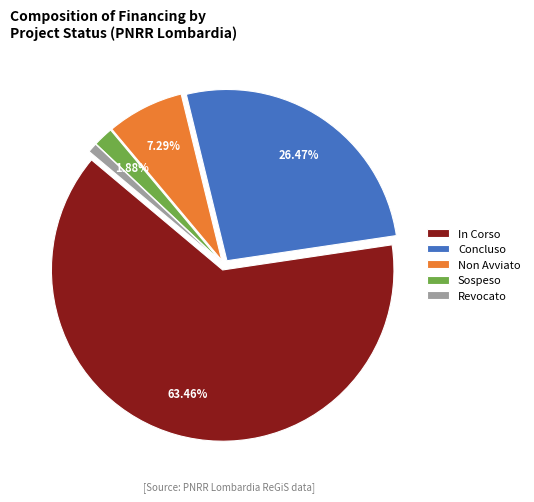

Between In Corso and Sospeso, which is larger?

In Corso